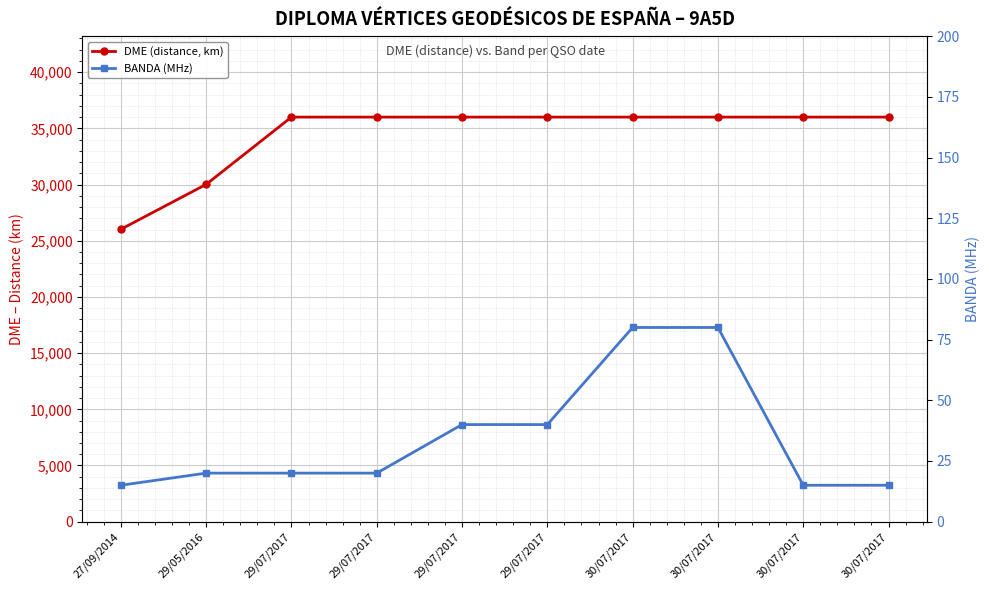

True or false: DME (distance, km) has more than 2 interior local peaks.

False